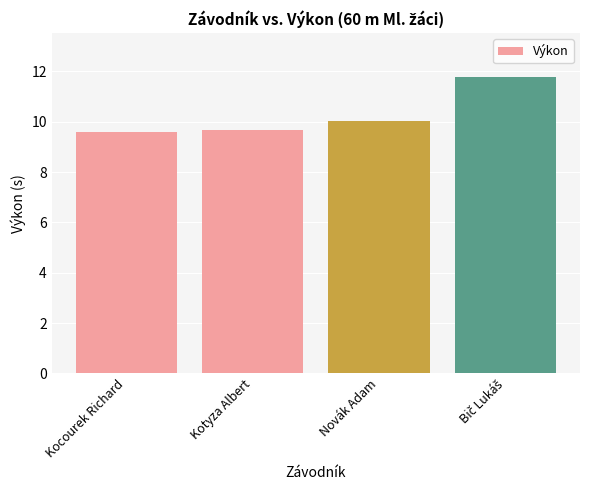

Are the bars horizontal?

No